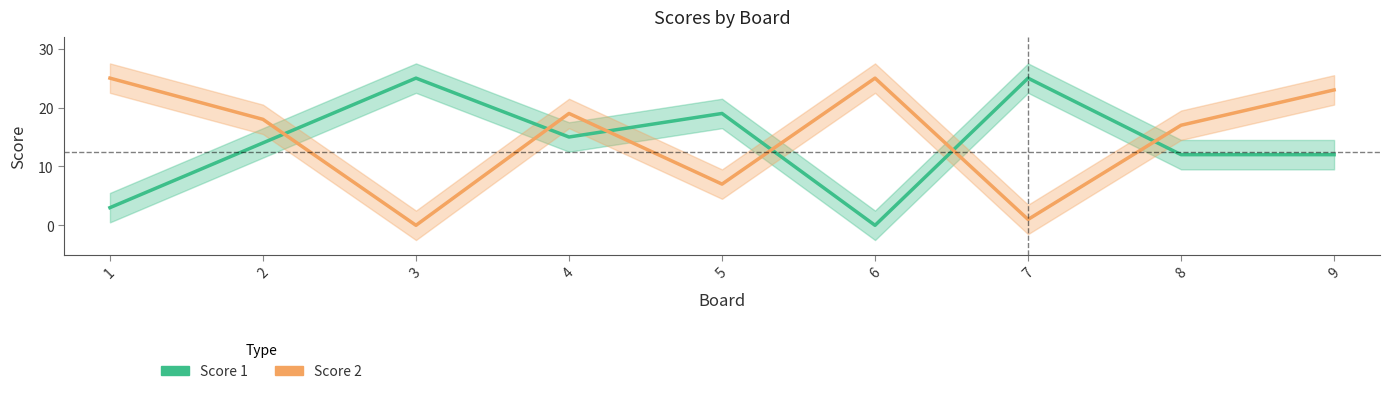

Reading left to right, list all the values displayed in this chart.

Score 1: 1=3	2=14	3=25	4=15	5=19	6=0	7=25	8=12	9=12
Score 2: 1=25	2=18	3=0	4=19	5=7	6=25	7=1	8=17	9=23